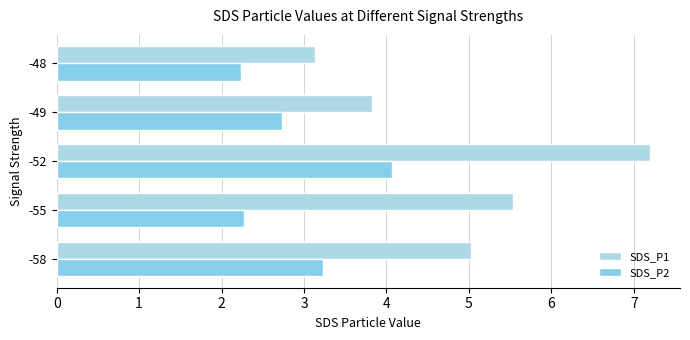

Rank the series by their maximum value, from lowest to highest.

SDS_P2, SDS_P1